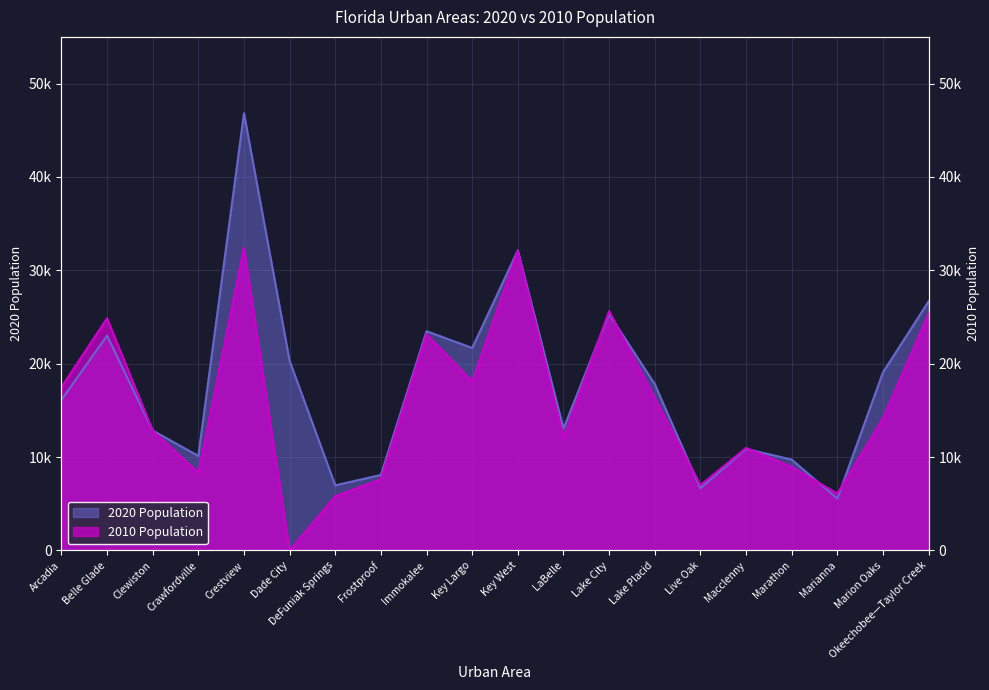

Does the chart display data point markers on the line(s)?

No